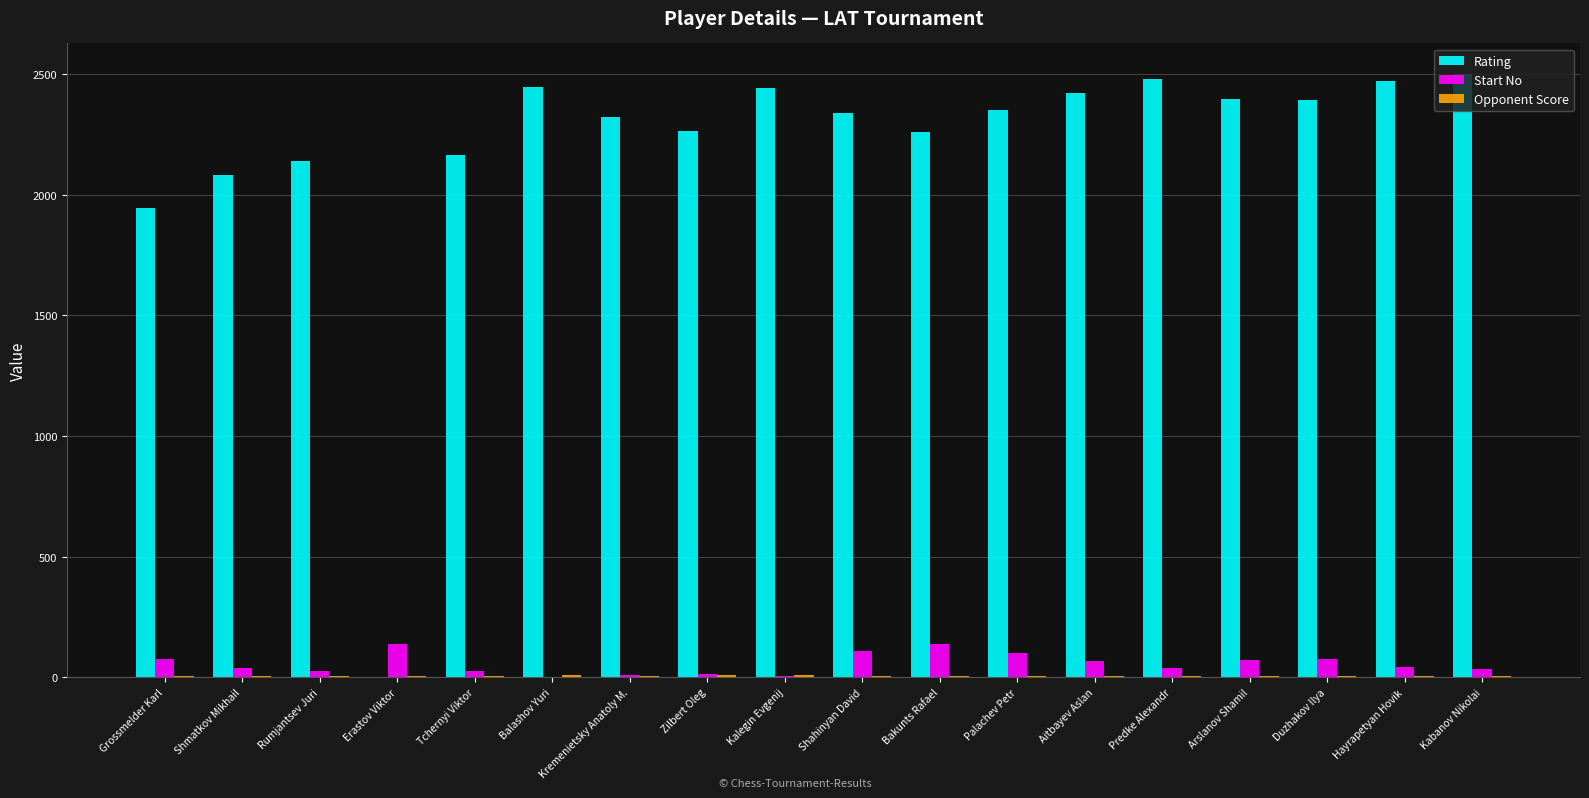

How many groups of bars are there?

18